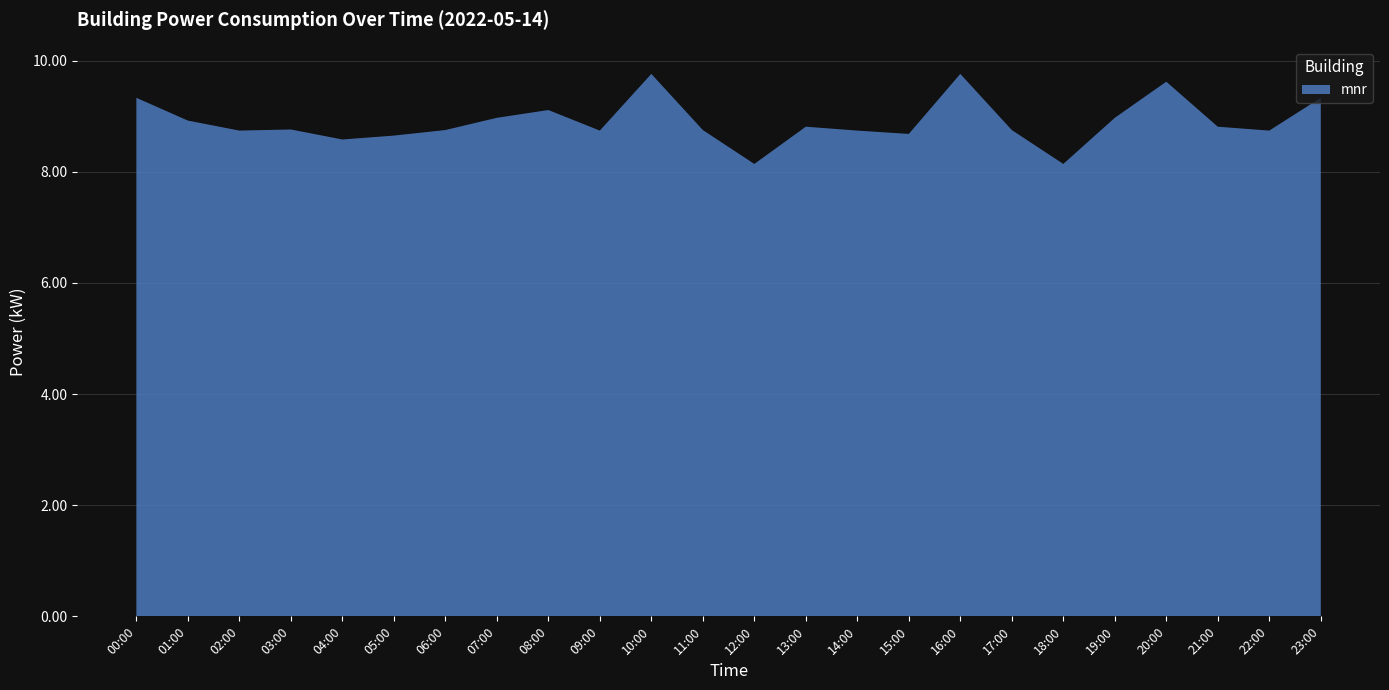

Reading left to right, list all the values displayed in this chart.

9.3	8.9	8.7	8.8	8.6	8.7	8.8	9.0	9.1	8.7	9.8	8.8	8.1	8.8	8.7	8.7	9.8	8.8	8.1	9.0	9.6	8.8	8.7	9.3